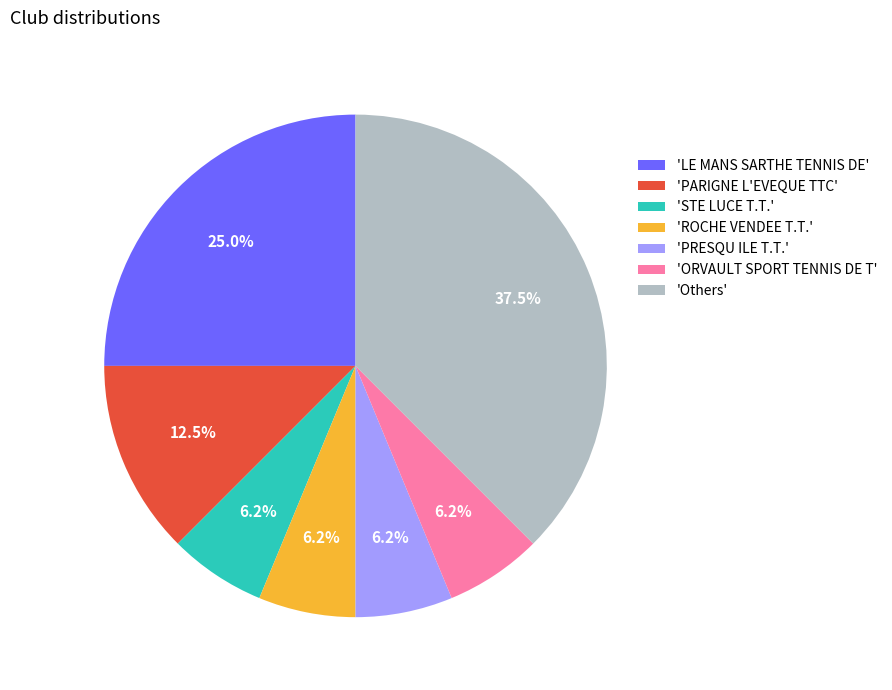

Is there any slice that represents more than half of the pie?

No